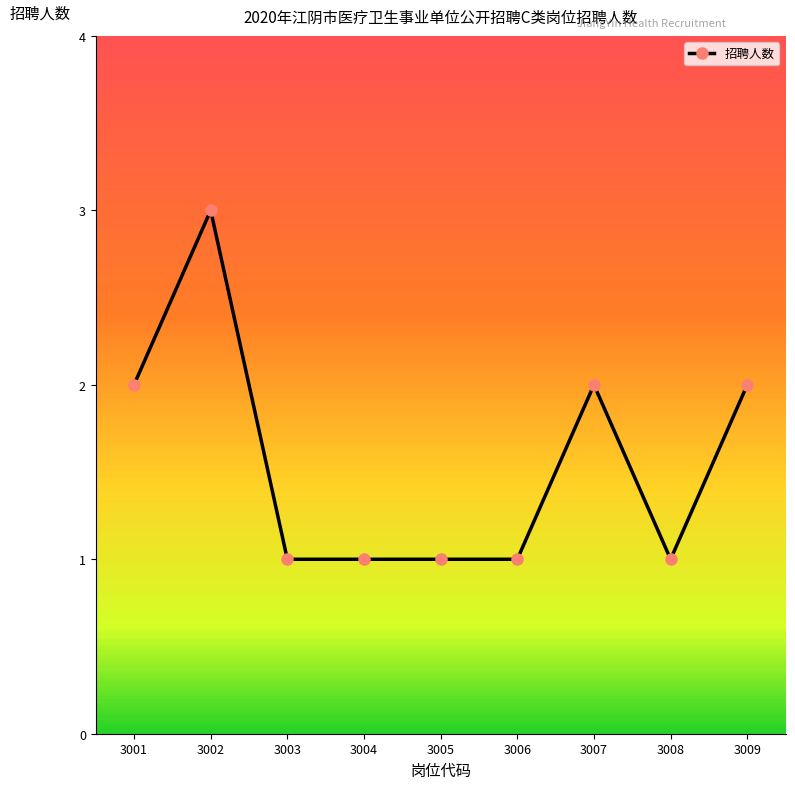

Is it true that the value at 3004 is 1?

True